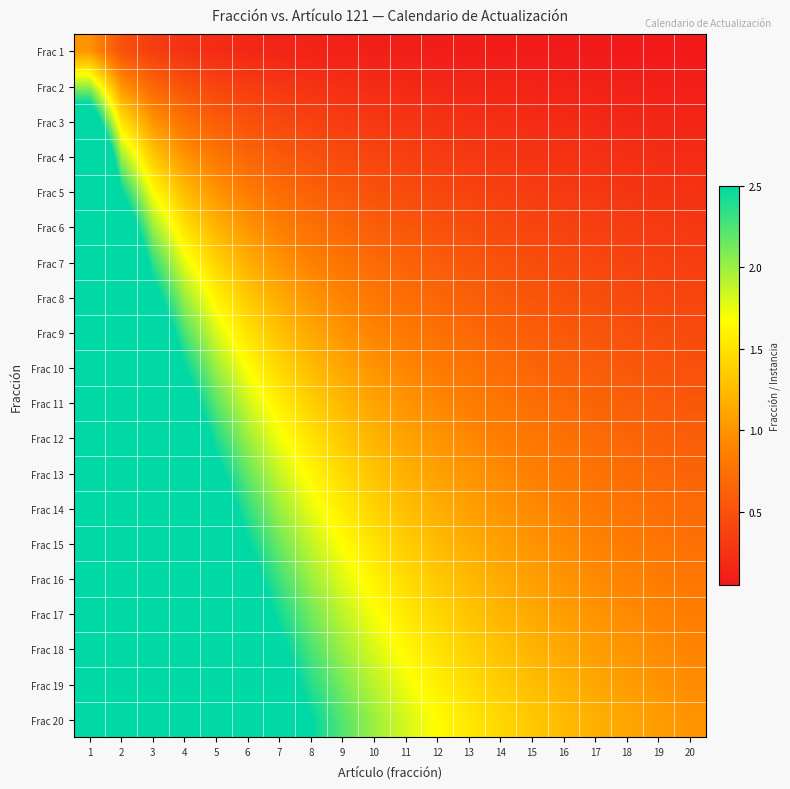

Rank the series by their maximum value, from highest to lowest.

Frac 20, Frac 19, Frac 18, Frac 17, Frac 16, Frac 15, Frac 14, Frac 13, Frac 12, Frac 11, Frac 10, Frac 9, Frac 8, Frac 7, Frac 6, Frac 5, Frac 4, Frac 3, Frac 2, Frac 1